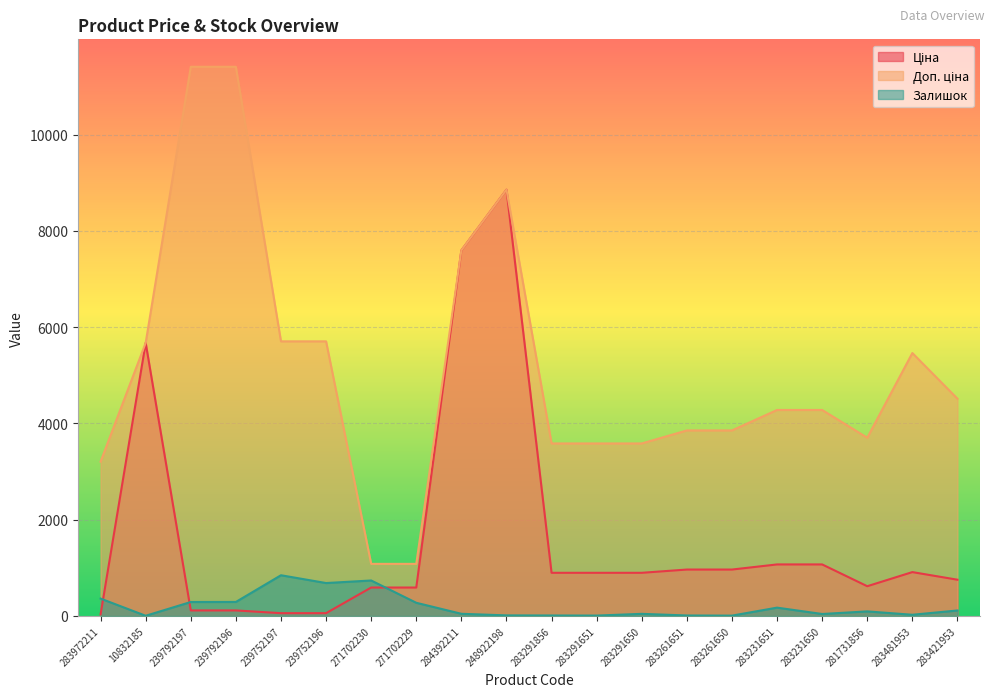

Reading left to right, transcribe all the data shown in this chart.

Ціна: 283972211=32.0	10832185=5673.8	239792197=114.1	239792196=114.1	239752197=57.0	239752196=57.0	271702230=589.9	271702229=589.9	284392211=7596.5	248922198=8856.7	283291856=895.9	283291651=895.9	283291650=895.9	283261651=963.5	283261650=963.5	283231651=1069.8	283231650=1069.8	281731856=617.0	283481953=910.4	283421953=752.2
Доп. ціна: 283972211=3205.0	10832185=5673.8	239792197=11410.0	239792196=11410.0	239752197=5705.0	239752196=5705.0	271702230=1081.7	271702229=1081.7	284392211=7596.5	248922198=8856.7	283291856=3583.6	283291651=3583.6	283291650=3583.6	283261651=3854.0	283261650=3854.0	283231651=4279.1	283231650=4279.1	281731856=3701.9	283481953=5462.3	283421953=4513.3
Залишок: 283972211=360.0	10832185=3.0	239792197=289.0	239792196=290.0	239752197=845.0	239752196=683.0	271702230=736.0	271702229=273.0	284392211=44.0	248922198=11.0	283291856=9.0	283291651=7.0	283291650=43.0	283261651=9.0	283261650=6.0	283231651=172.0	283231650=40.0	281731856=94.0	283481953=24.0	283421953=113.0